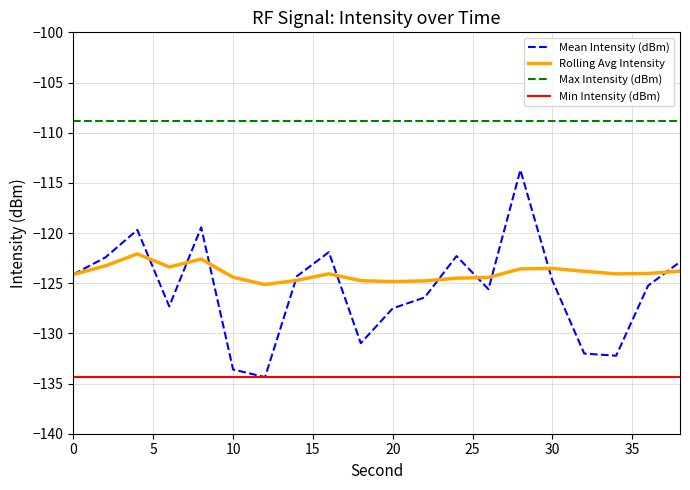

What is the maximum value shown in the chart?

-108.8